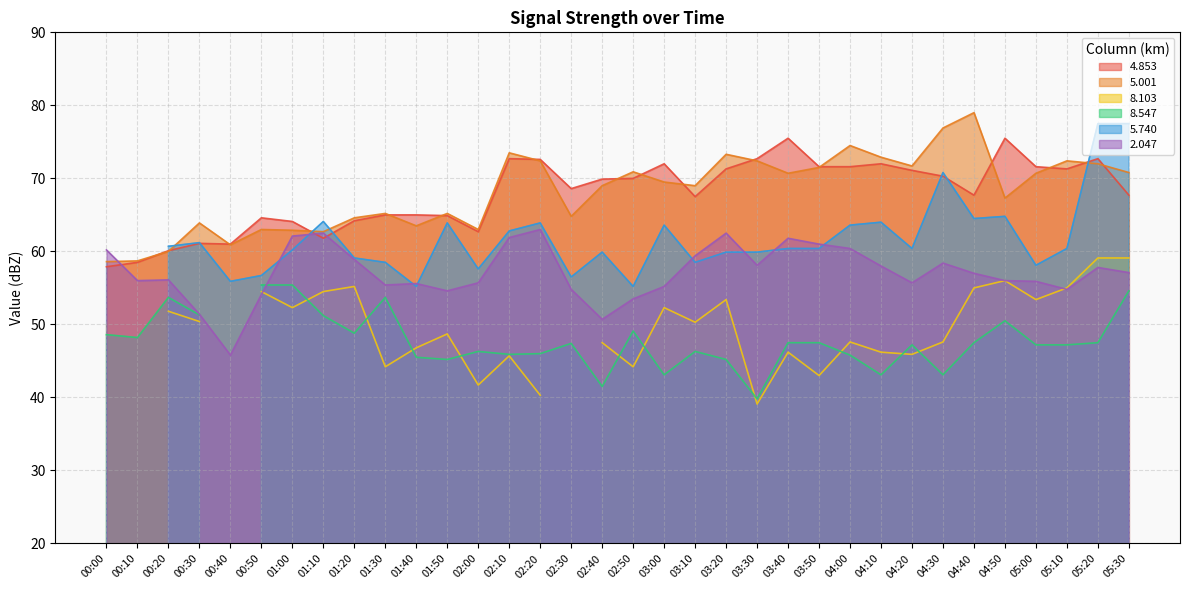

True or false:   4.853 and   5.001 cross at least once.

True